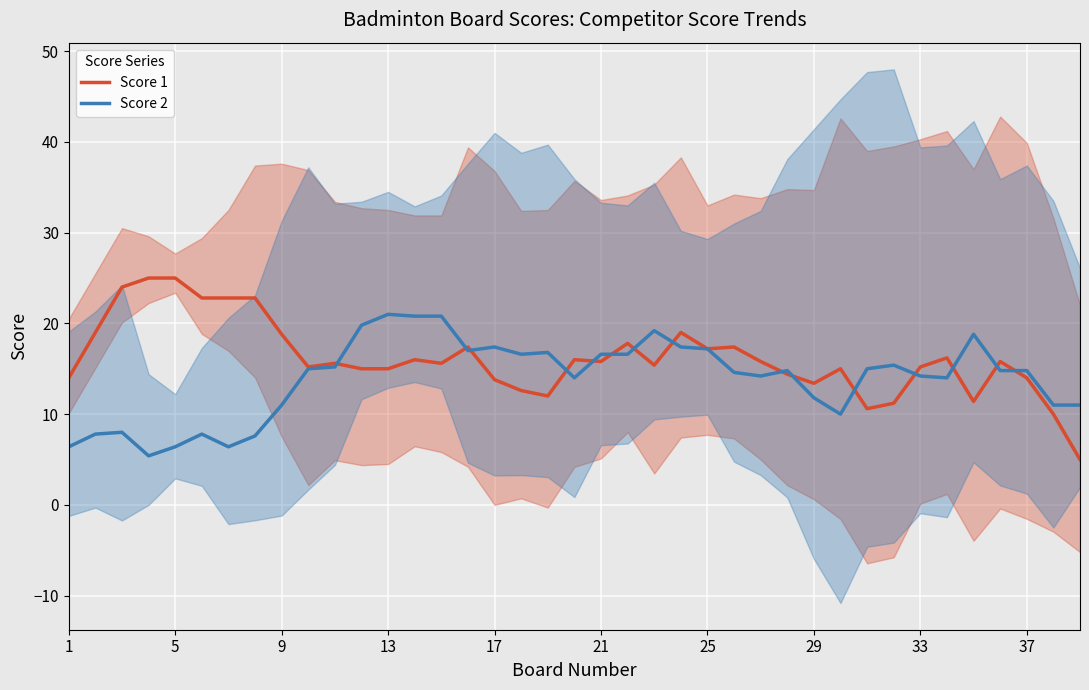

True or false: Score 2 and Score 1 intersect in this chart.

True